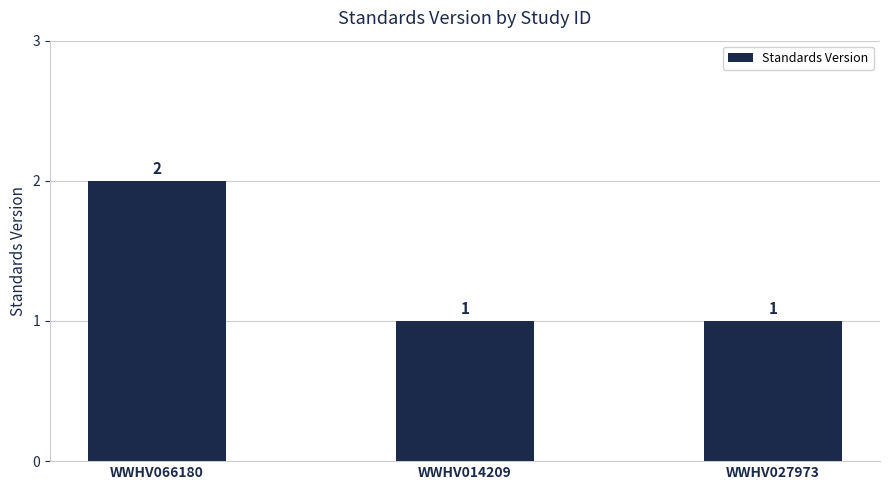

Approximately how many times larger is the value at WWHV066180 compared to WWHV027973?

2.0